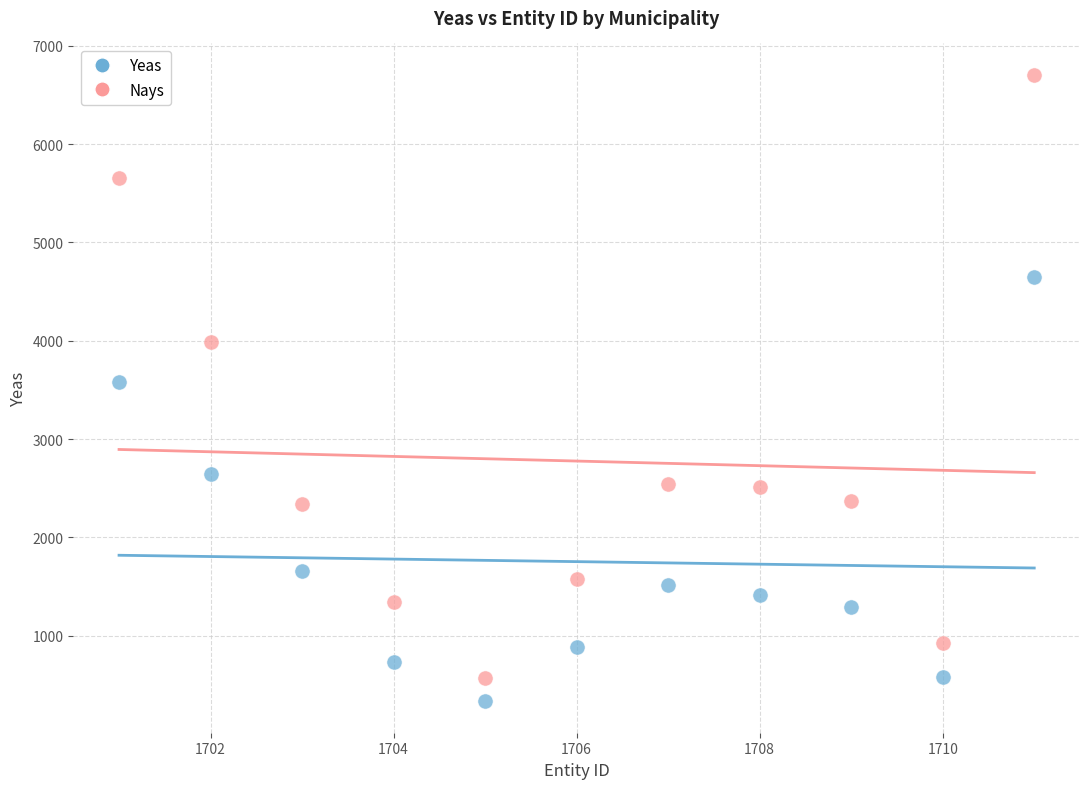

Which series reaches the maximum Y coordinate?

Nays